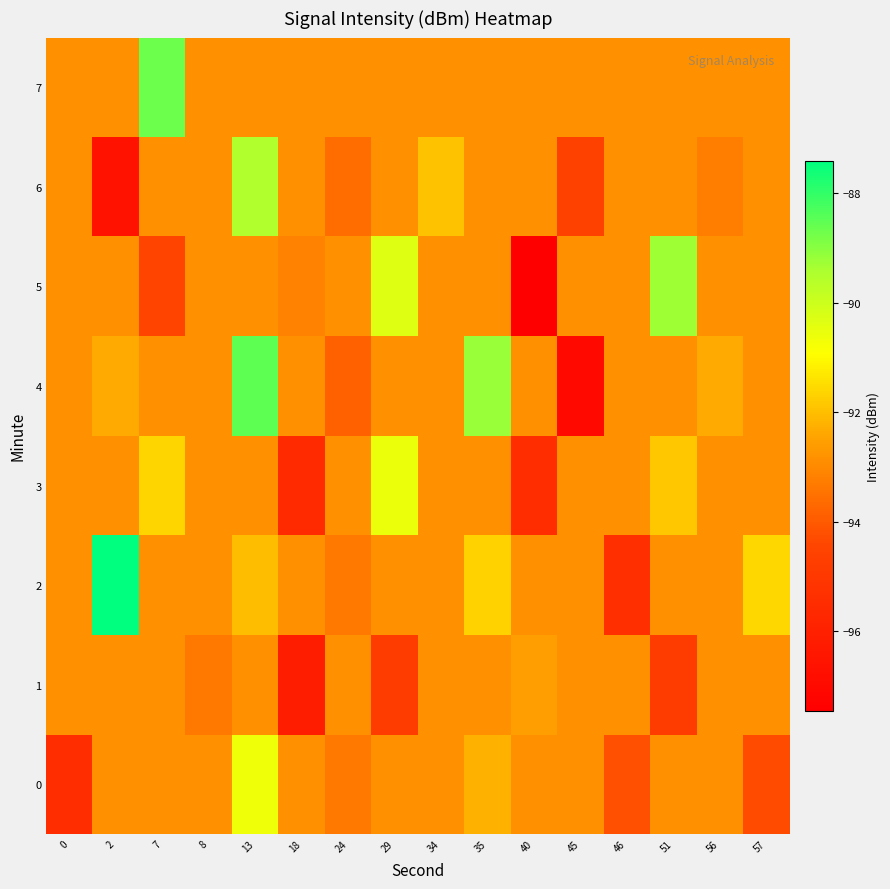

Between 2 and 46, which is larger?

2